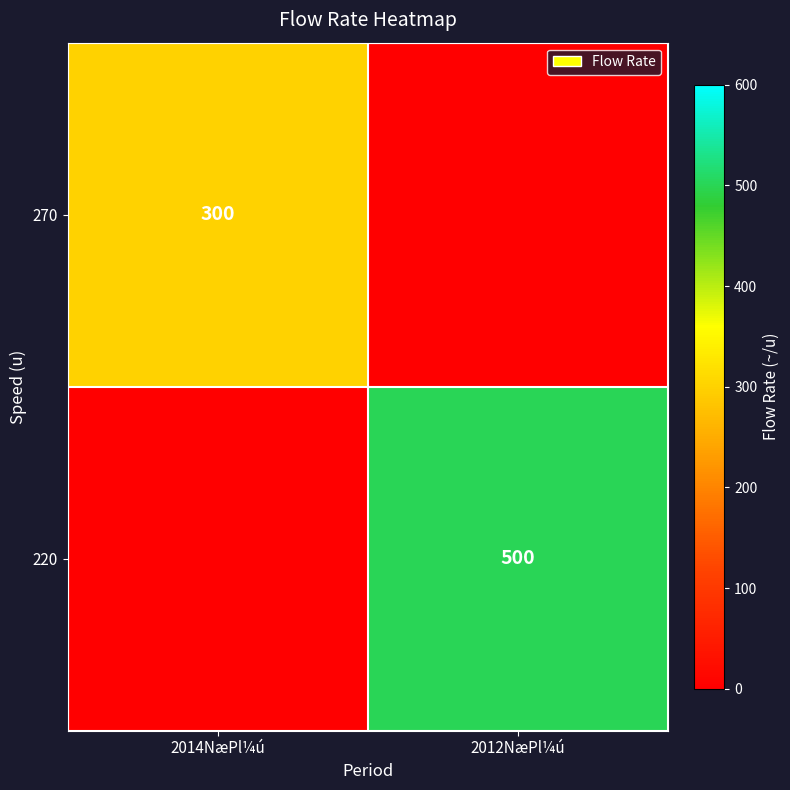

Is it true that 220 equals 743 at 2012NæPl¼ú?

False